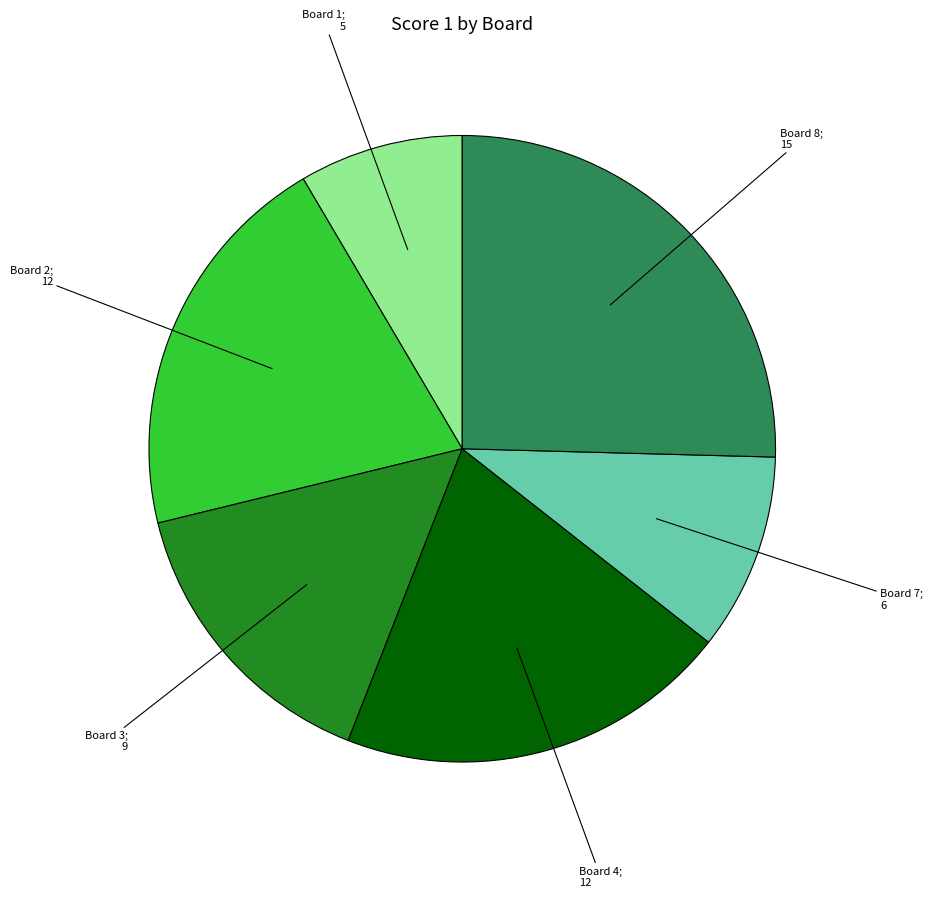

How many slices are in this pie chart?

6